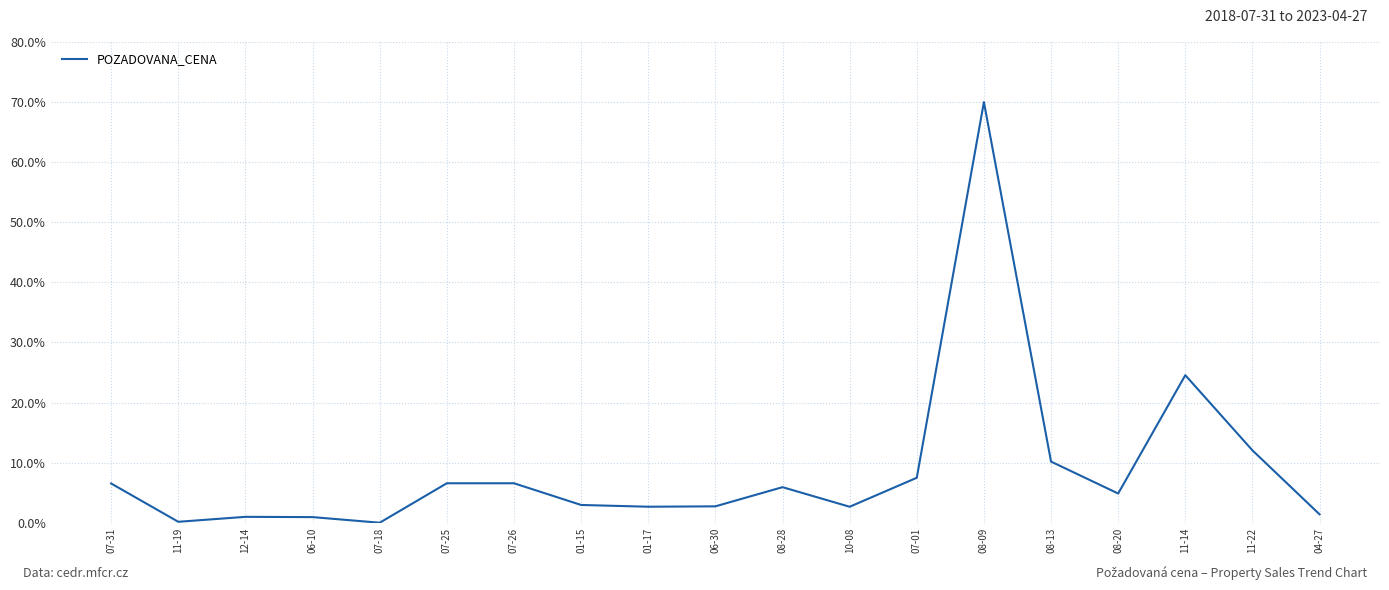

At which category does the chart reach its peak across all series?

08-09